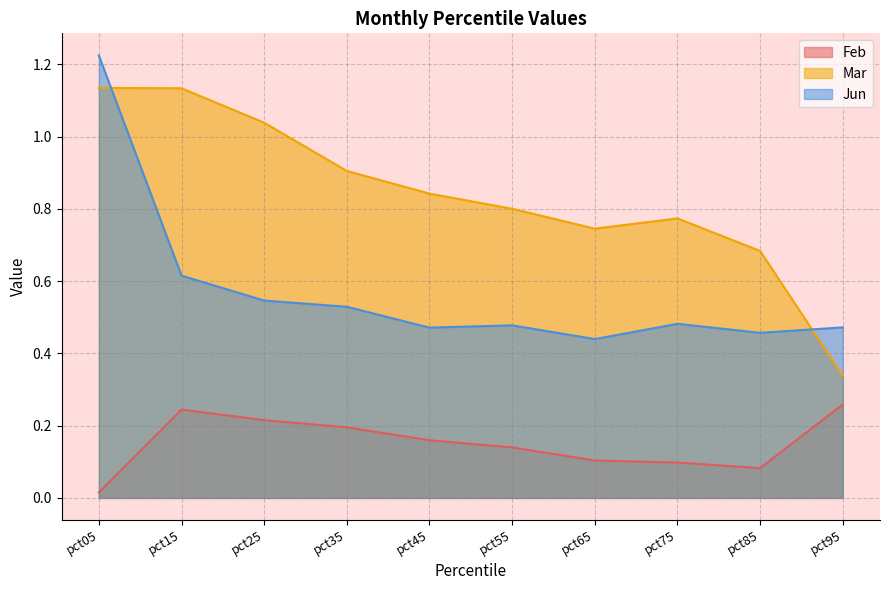

Is the value of Mar at pct05 greater than the value of Feb at pct05?

Yes